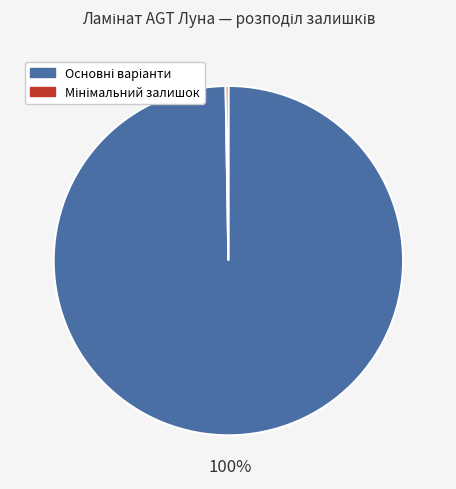

To the nearest percent, what is the average slice percentage?

50%